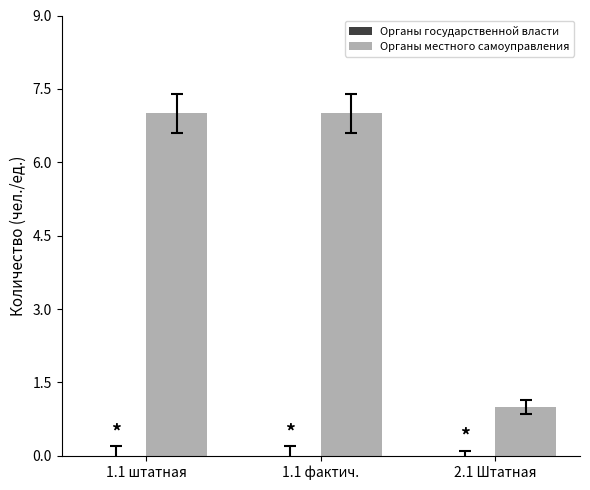

What is the label of the 2nd bar from the left?

1.1 фактич.